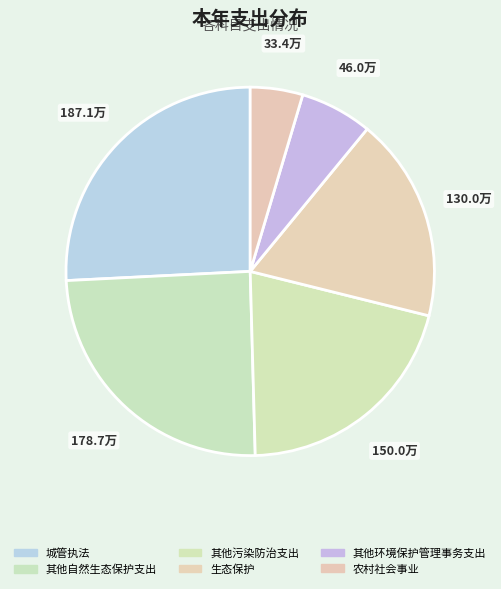

Count the number of slices in the pie.

6